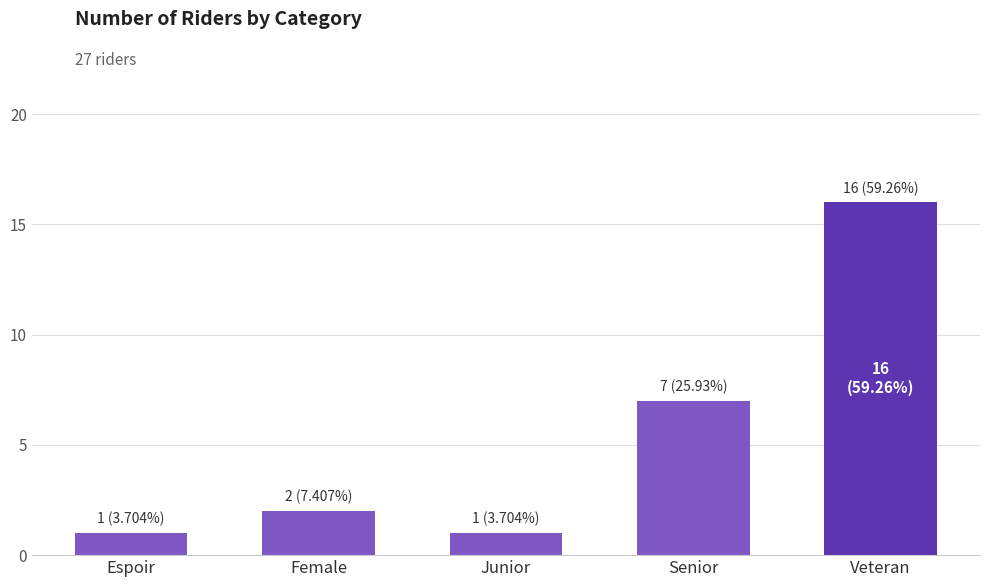

Between Senior and Espoir, which is larger?

Senior